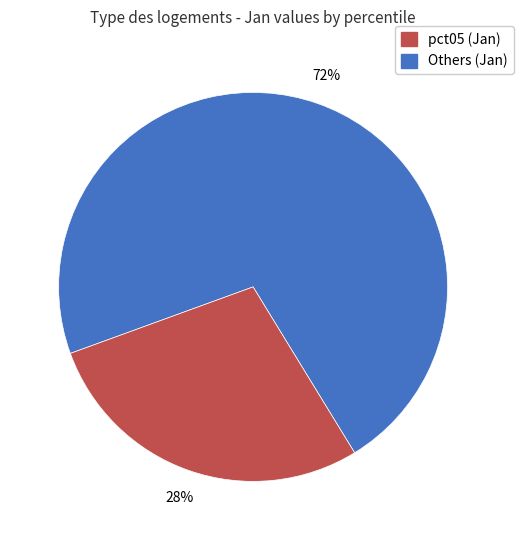

Is there any slice that represents more than half of the pie?

Yes